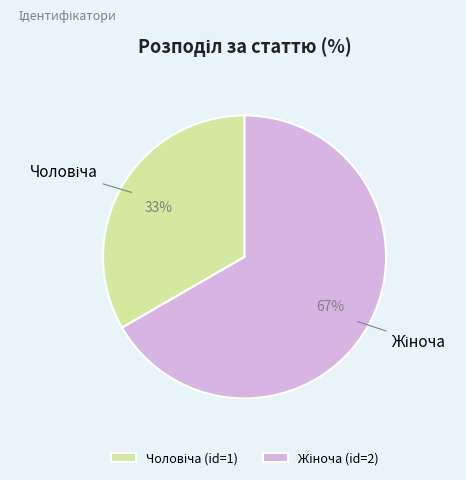

To the nearest percent, what is the average slice percentage?

50%